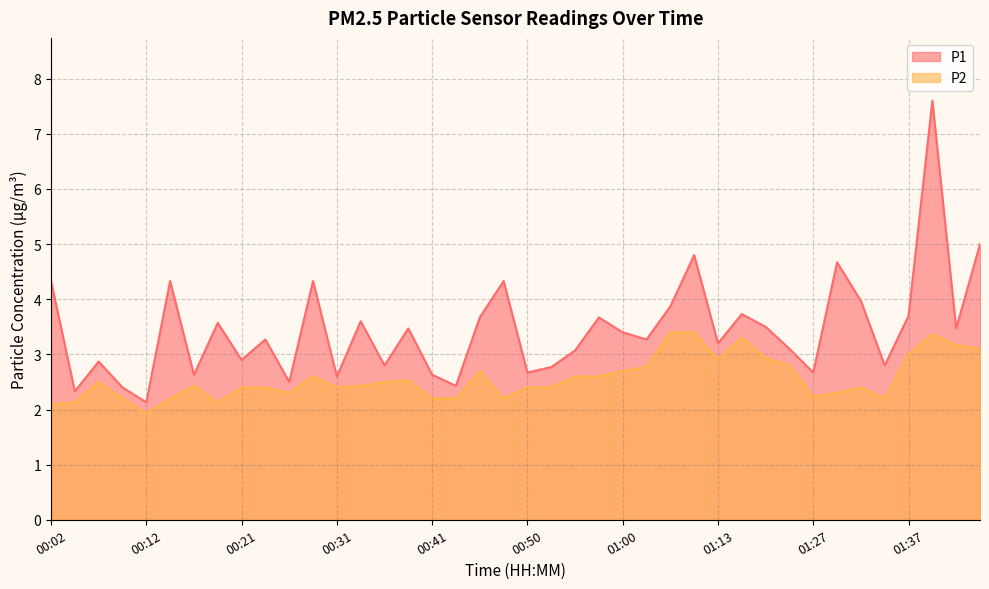

What is the highest value of the P2 series?

3.4